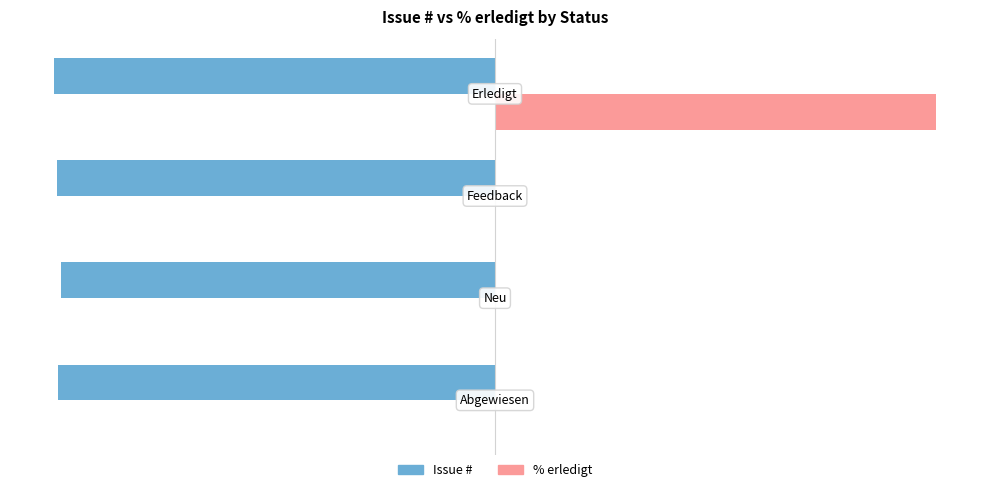

Which series has the widest spread of values?

% erledigt